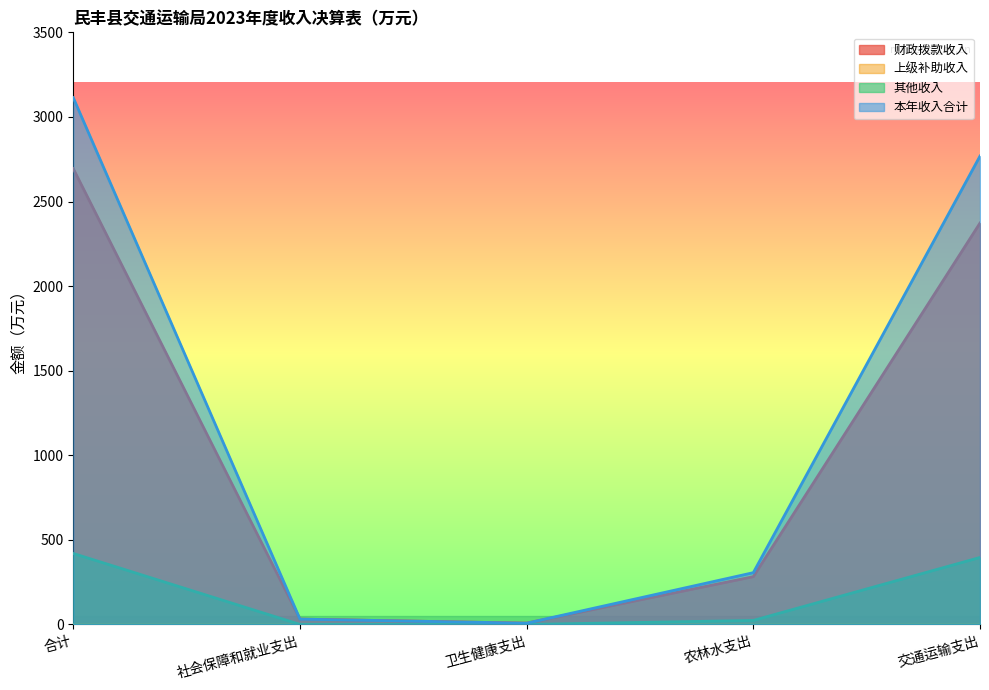

Between 合计 and 社会保障和就业支出, which series saw the biggest shift?

本年收入合计